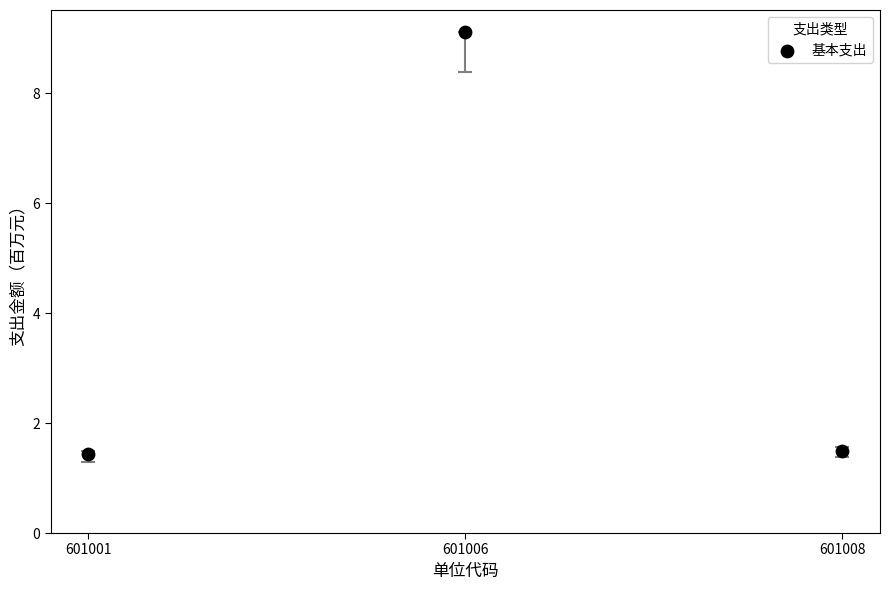

What is the range of Y values (max minus min)?

7.7